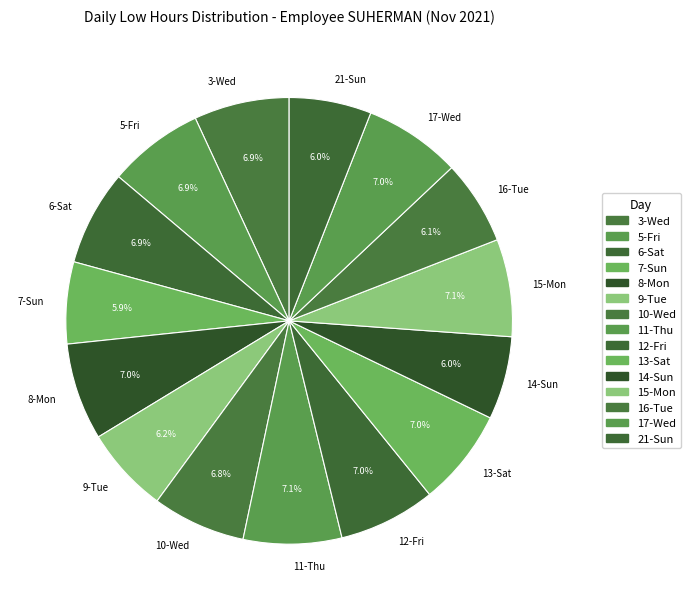

Does any single category account for the majority?

No